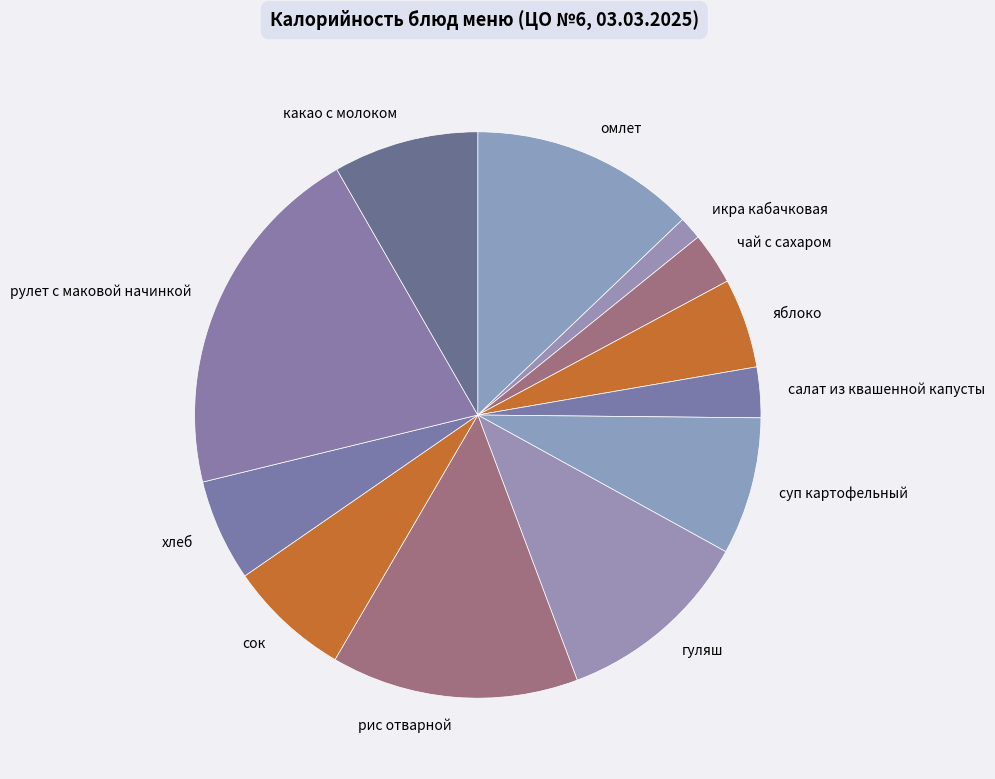

How many segments does this pie chart have?

12